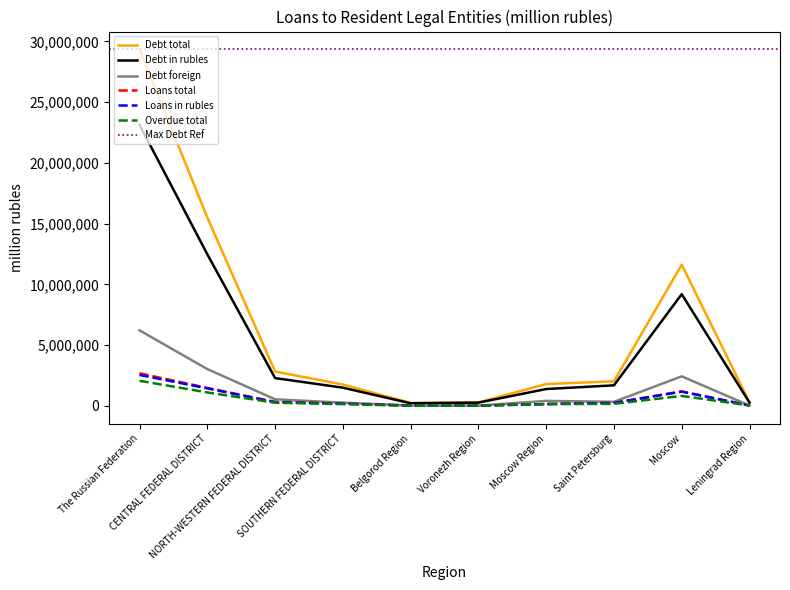

What value does the Debt foreign series have at SOUTHERN FEDERAL DISTRICT?

259609